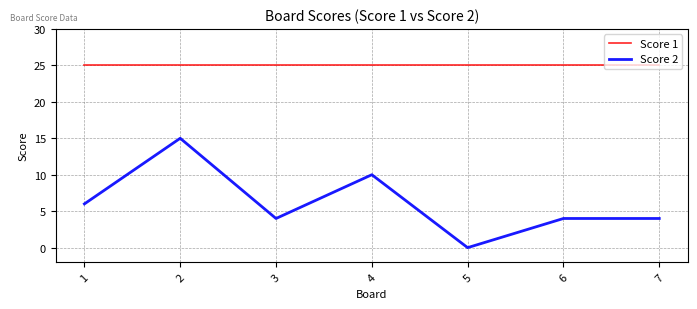

List the series in order of their overall mean, highest first.

Score 1, Score 2